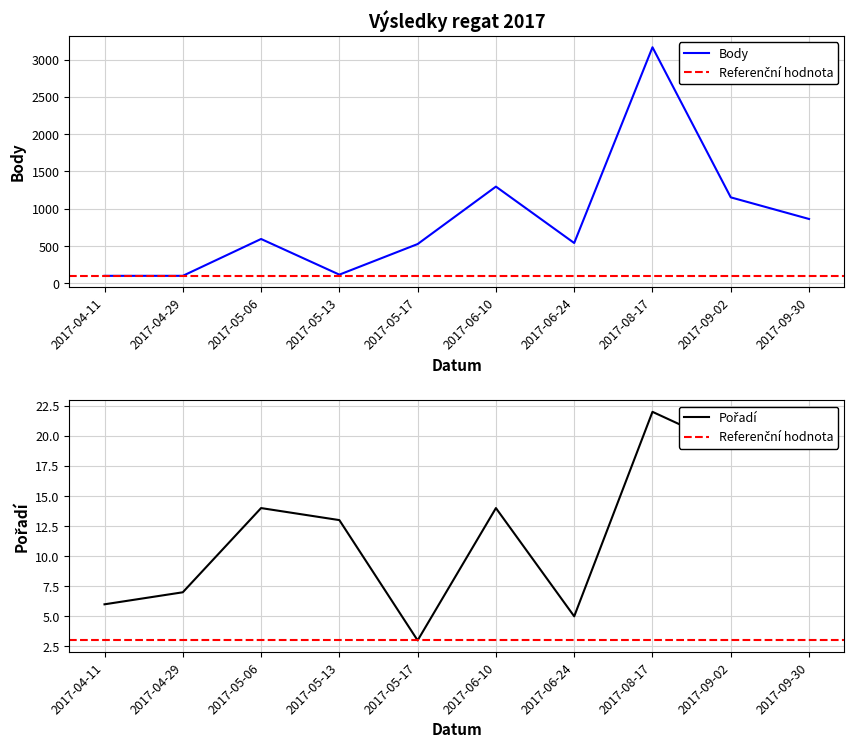

What is the difference between the maximum and minimum values in the Pořadí series?

19